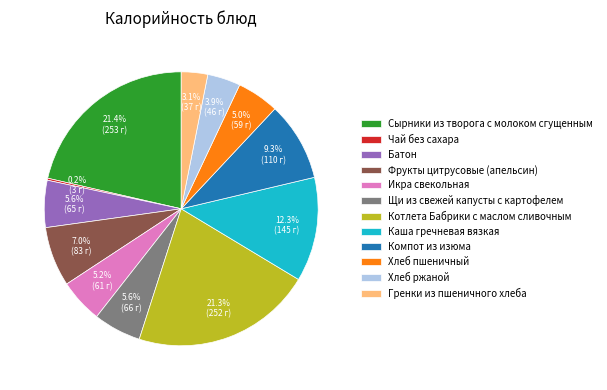

Is there any slice that represents more than half of the pie?

No